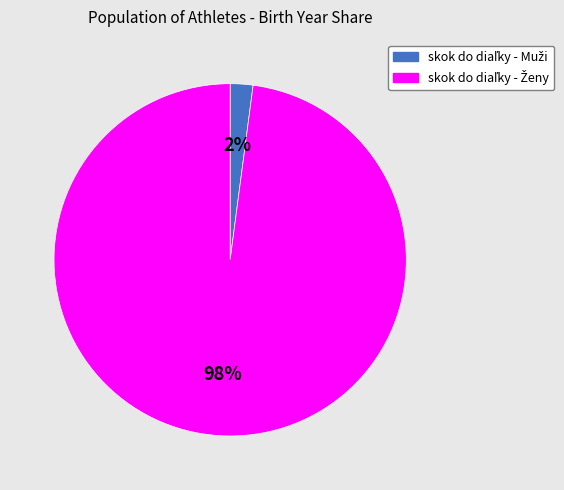

Is there a majority slice in this chart?

Yes